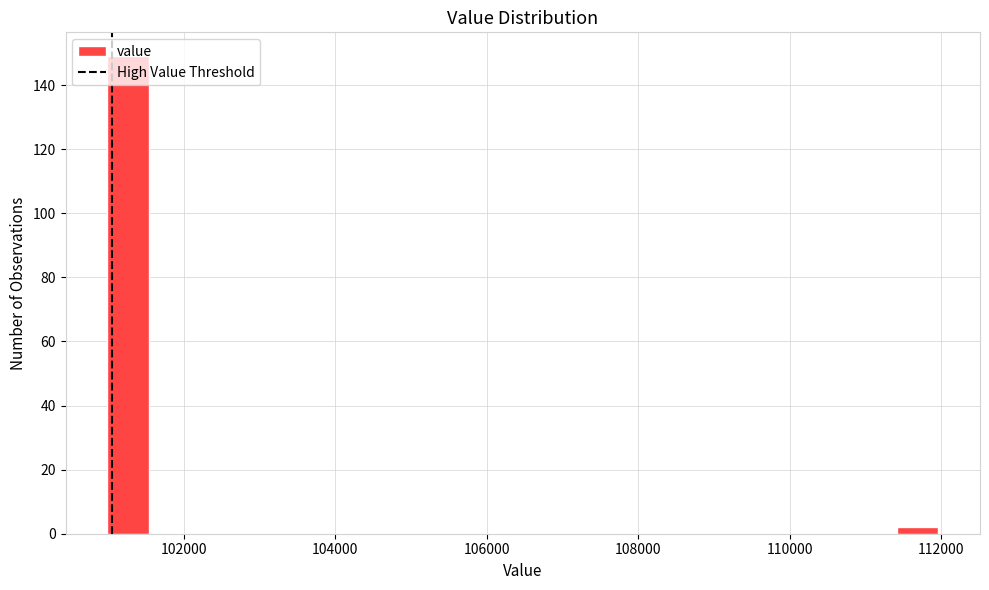

Read against the x-axis, roughly where is the centre of the tallest bar?

101200